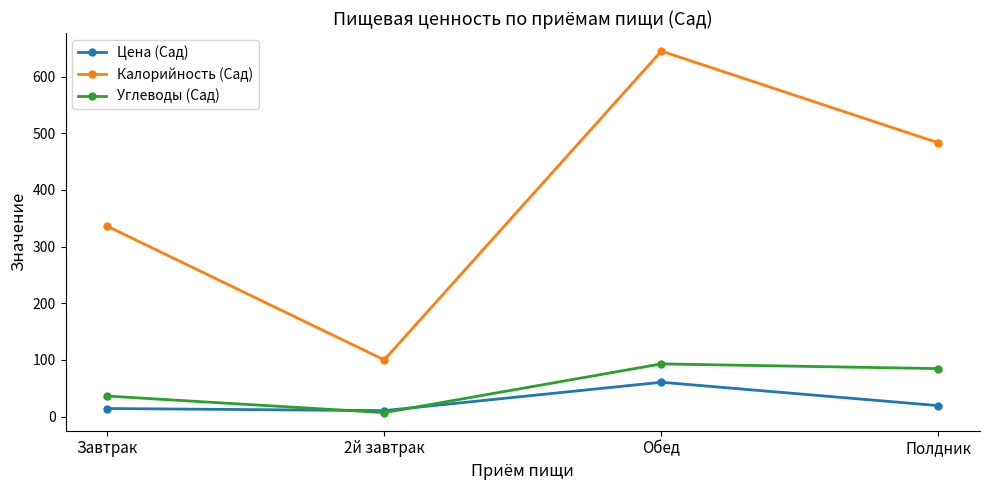

What is the label of the 3rd point from the left?

Обед